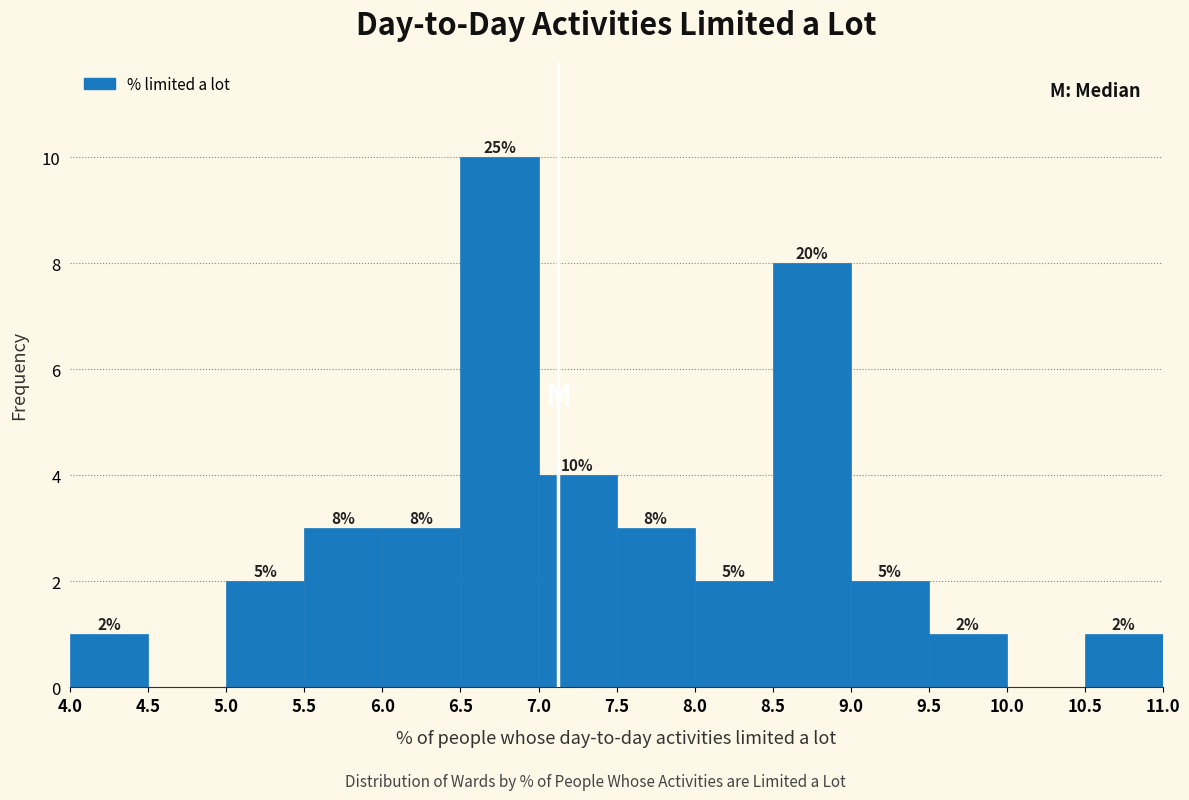

Over which range of the x-axis is the bar tallest?

6.5 to 7.0